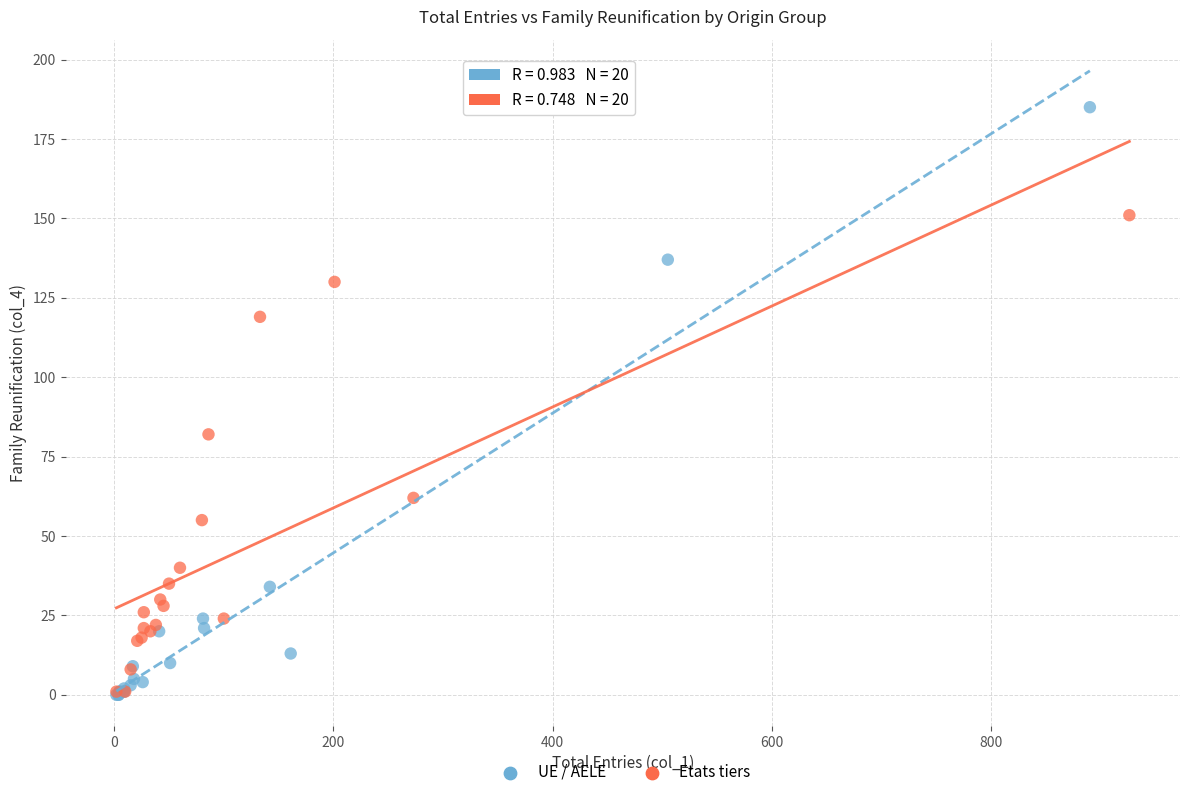

Which series contains the highest Y value?

UE / AELE